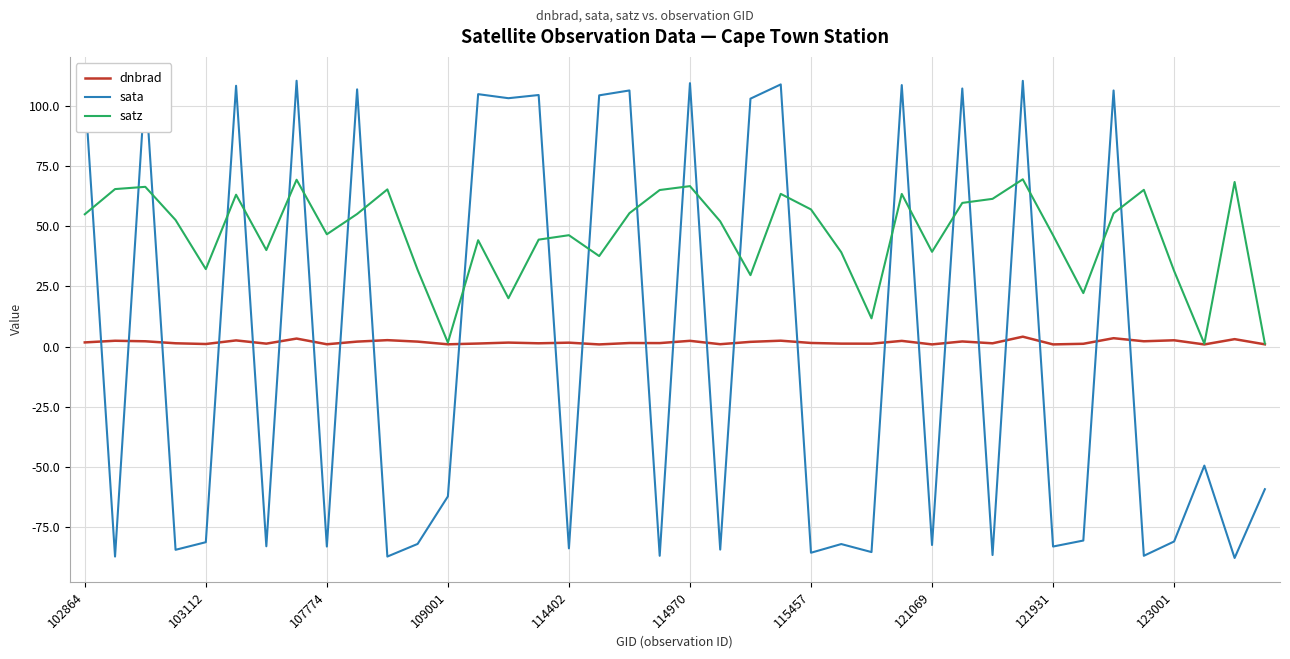

Which series has the largest total across all categories?

satz